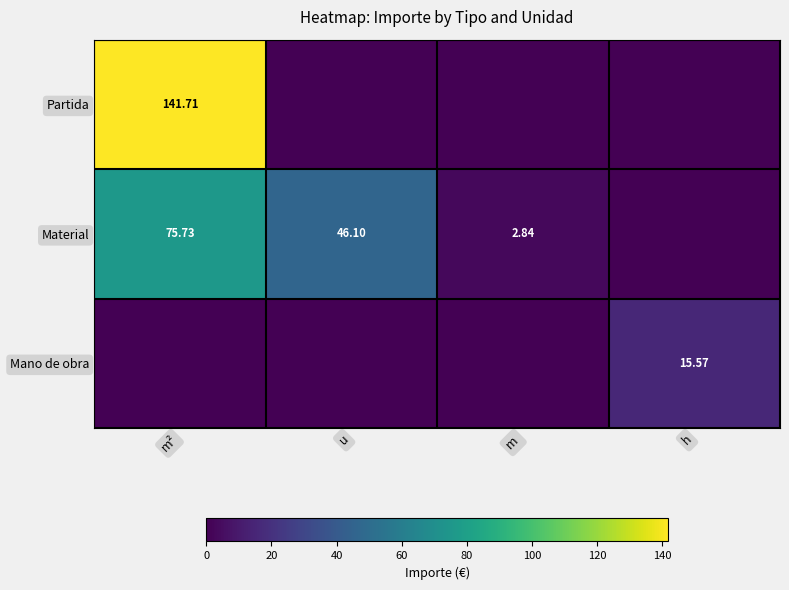

The value of Partida at h is 0.0. True or false?

True